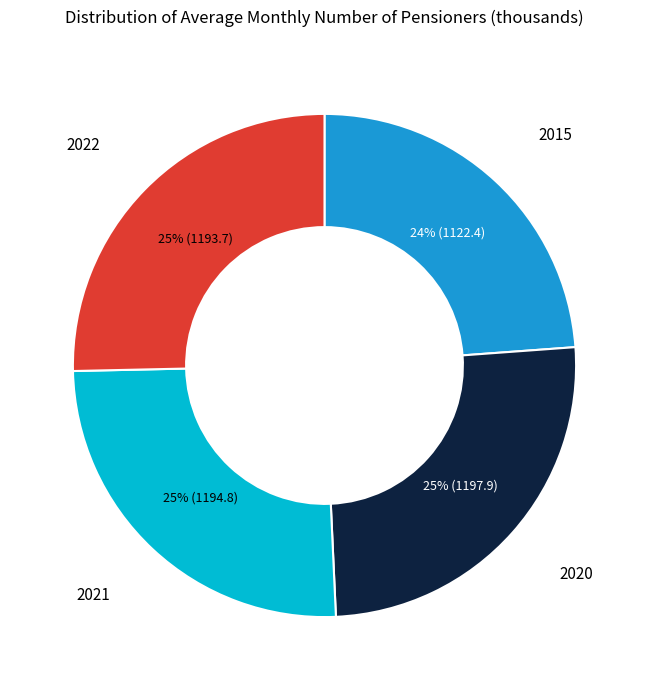

Is the sum of 2015 and 2020 greater than half?

No